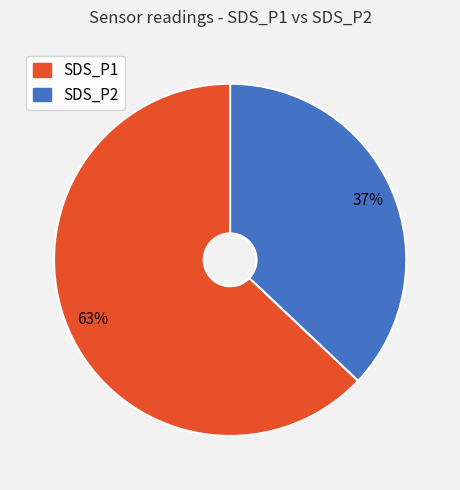

Between SDS_P2 and SDS_P1, which is larger?

SDS_P1